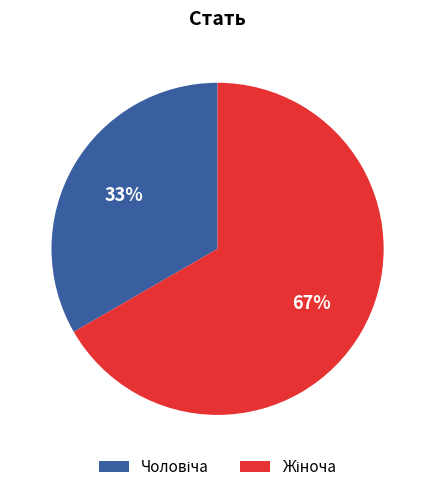

Count the number of slices in the pie.

2